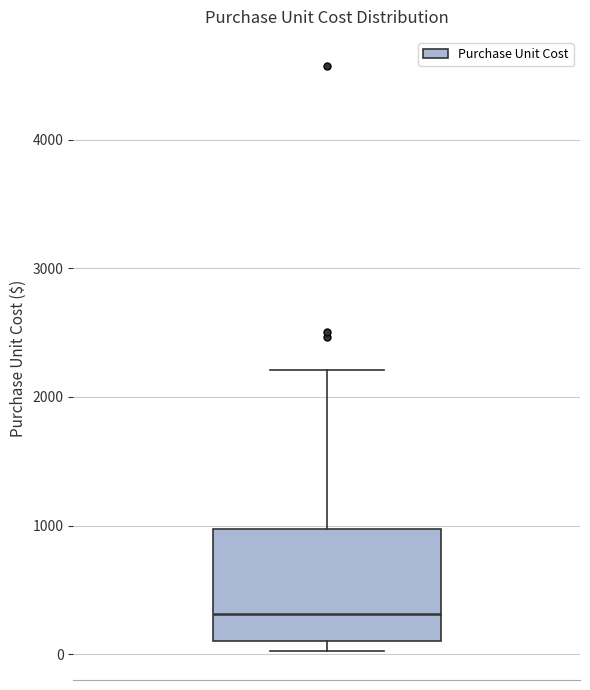

Read this box plot against the y-axis: the position of the median line, the range covered by the box, and the ends of both whiskers. The values are not printed on the chart, so give them approximately, as read against the axis.

median 300, box 100 to 1000, whiskers 0 to 2200